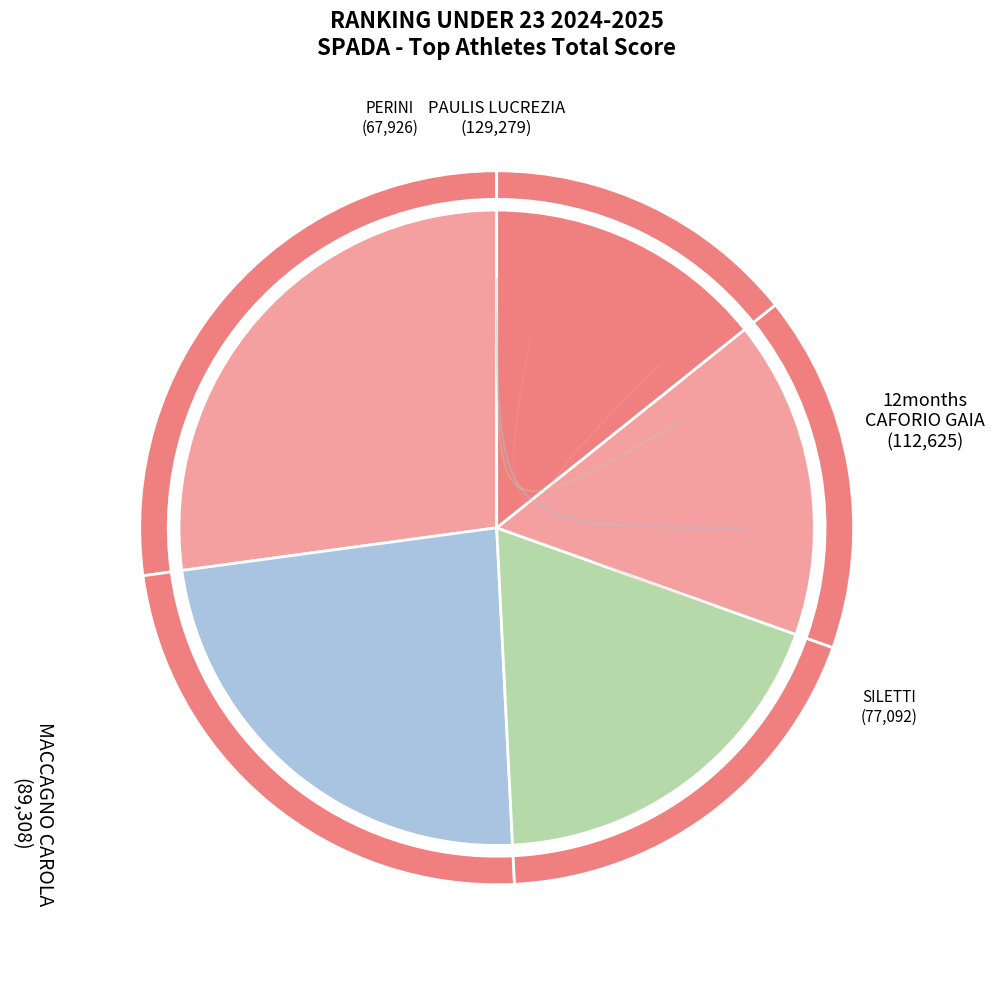

Is it true that PERINI VERA is 20% of the pie?

False